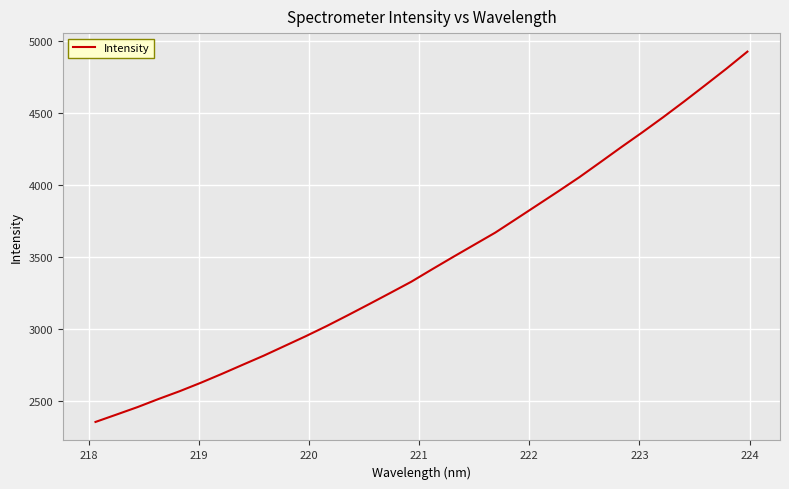

What is the maximum value shown in the chart?

4927.8